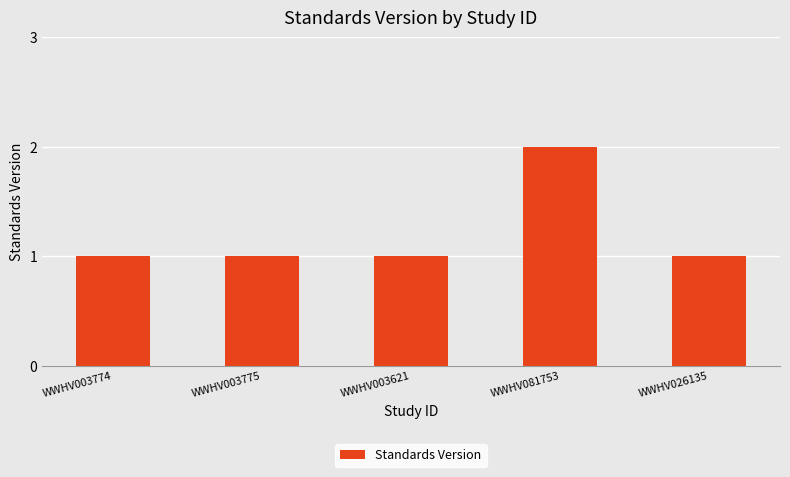

What is the label of the 3rd bar from the left?

WWHV003621